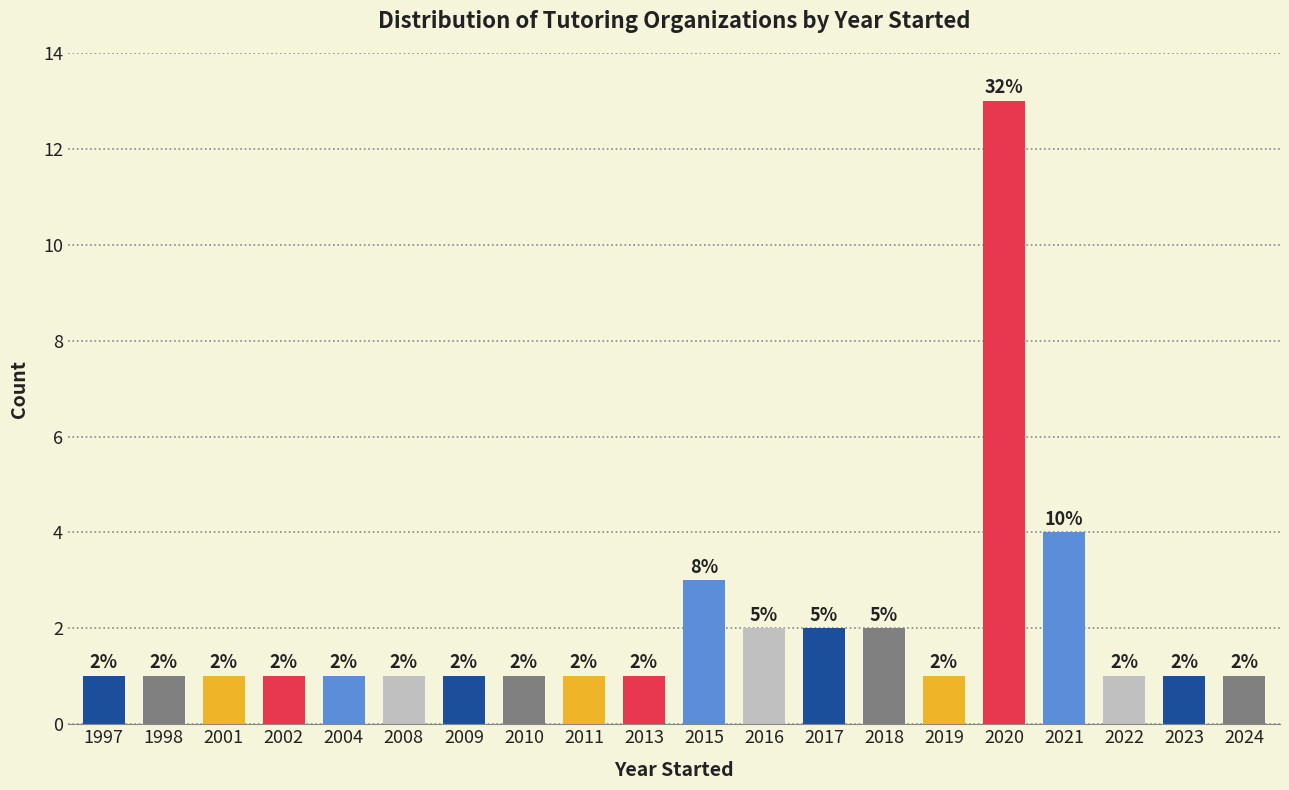

Reading left to right, what are all the values shown in this chart?

1	1	1	1	1	1	1	1	1	1	3	2	2	2	1	13	4	1	1	1